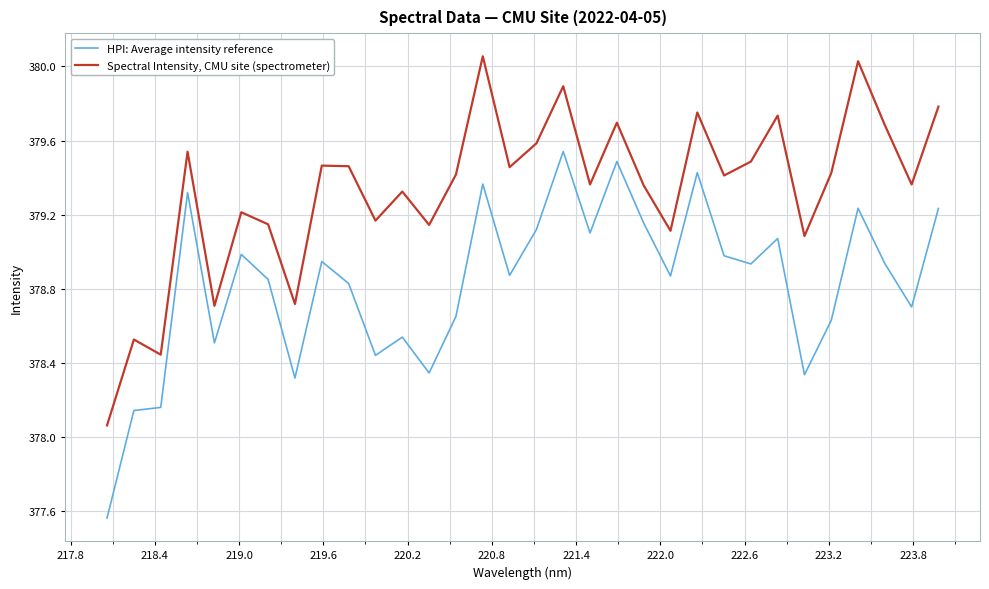

Which series has the largest total across all categories?

Spectral Intensity, CMU site (spectrometer)